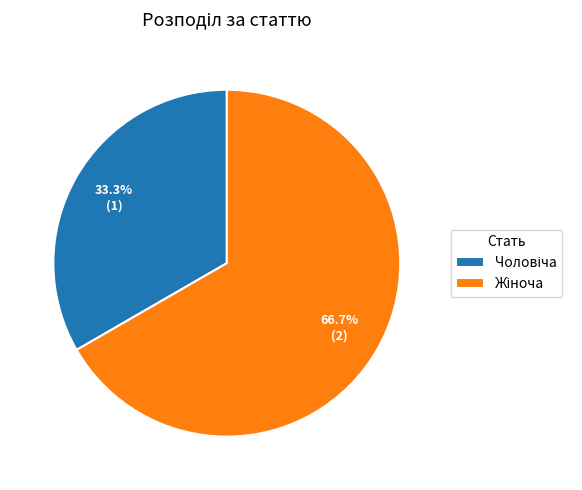

How many slices are in this pie chart?

2